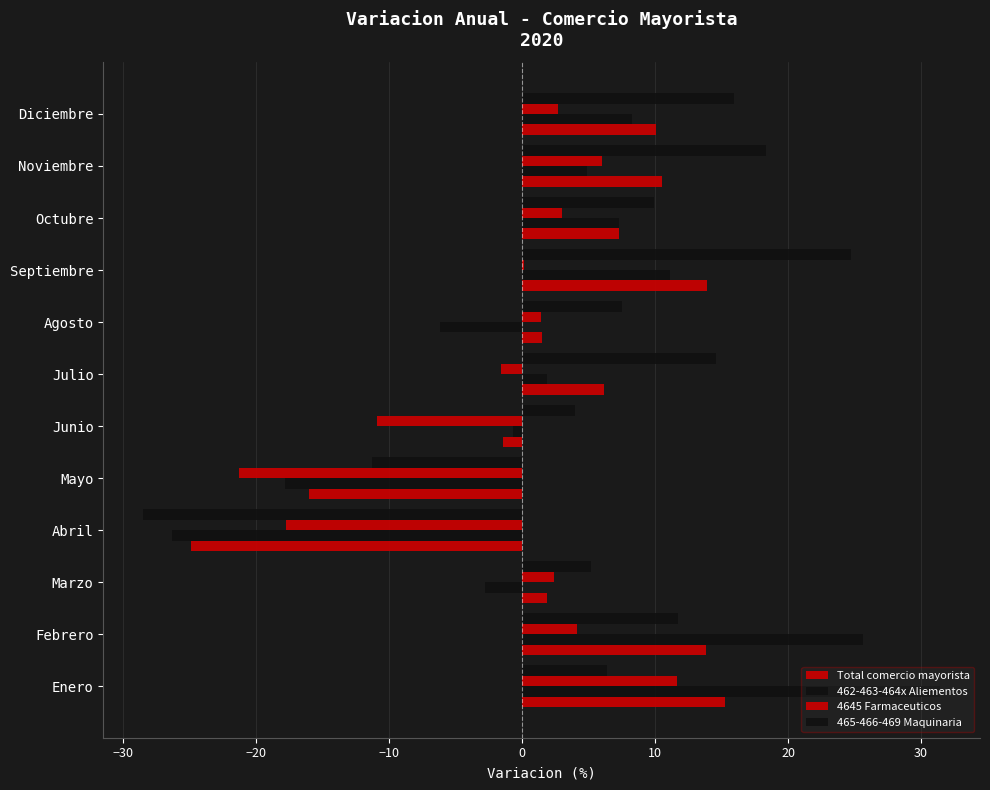

How many series are shown in this chart?

4